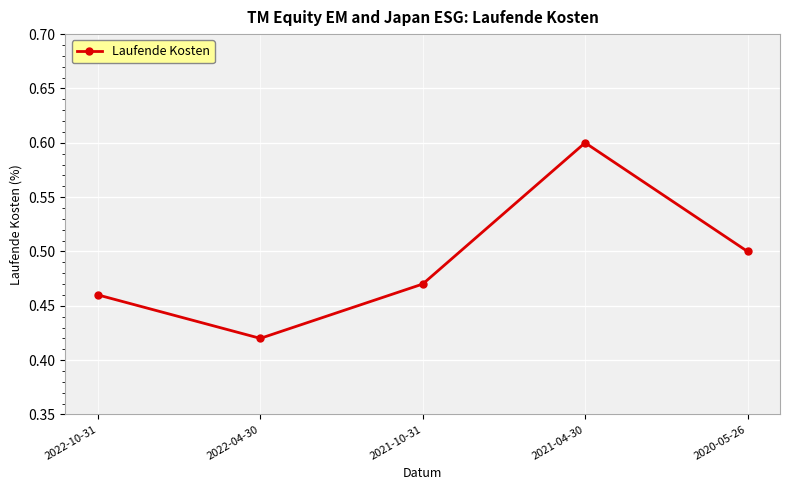

True or false: the data shows 0.2 at 2021-10-31.

False